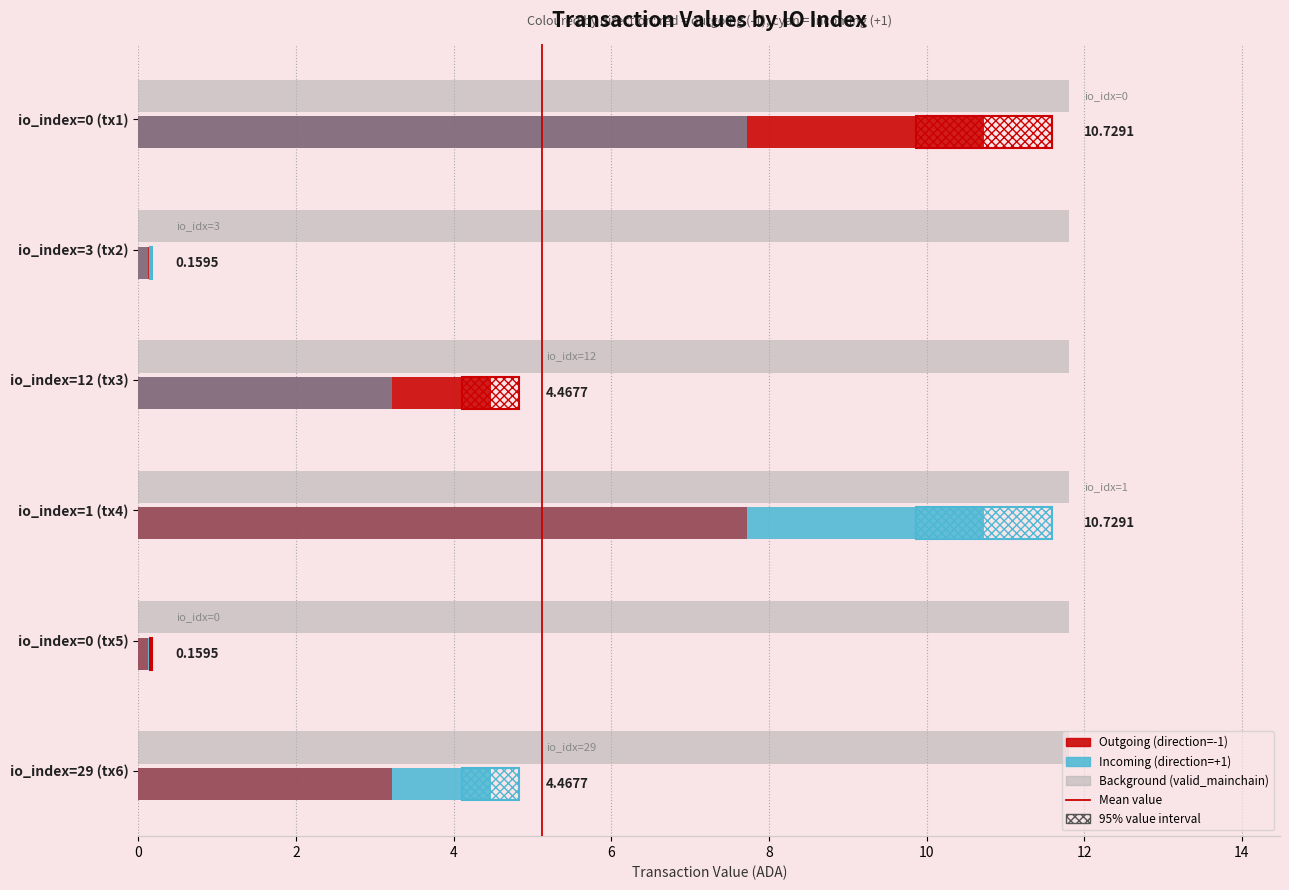

Between 2 and 0, which is larger?

2